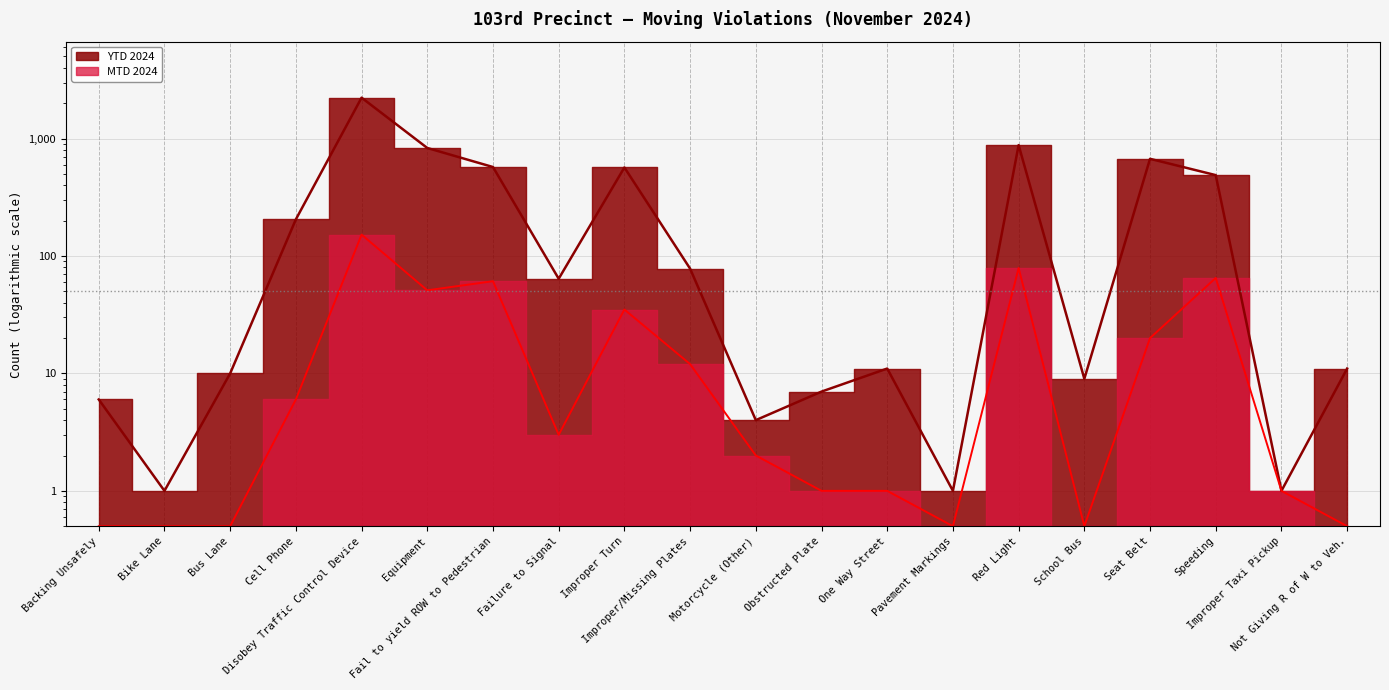

Rank the series by their maximum value, from lowest to highest.

MTD 2024, YTD 2024